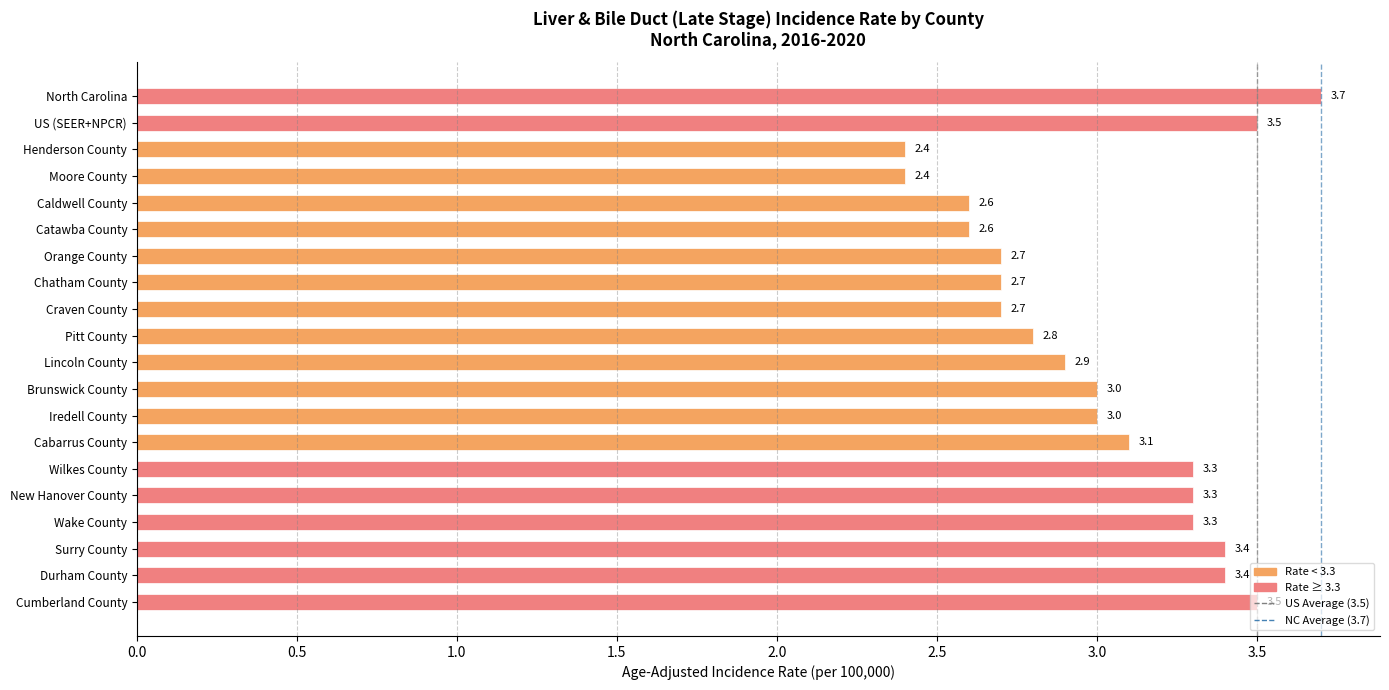

Count the number of categories in the chart.

20